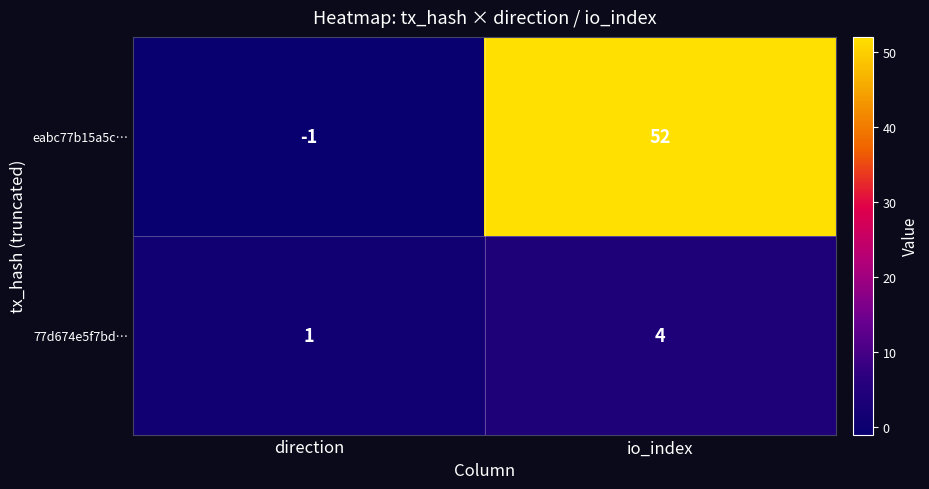

What is the sum of the eabc77b15a5c… values at io_index and direction?

51